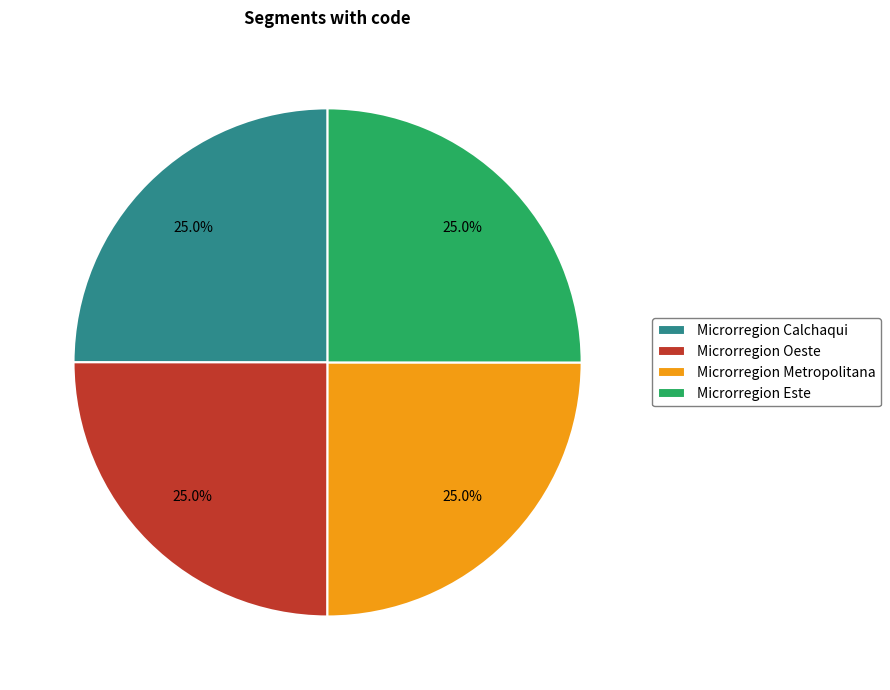

Combined, what portion of the pie is Microrregion Oeste and Microrregion Metropolitana?

50.0%